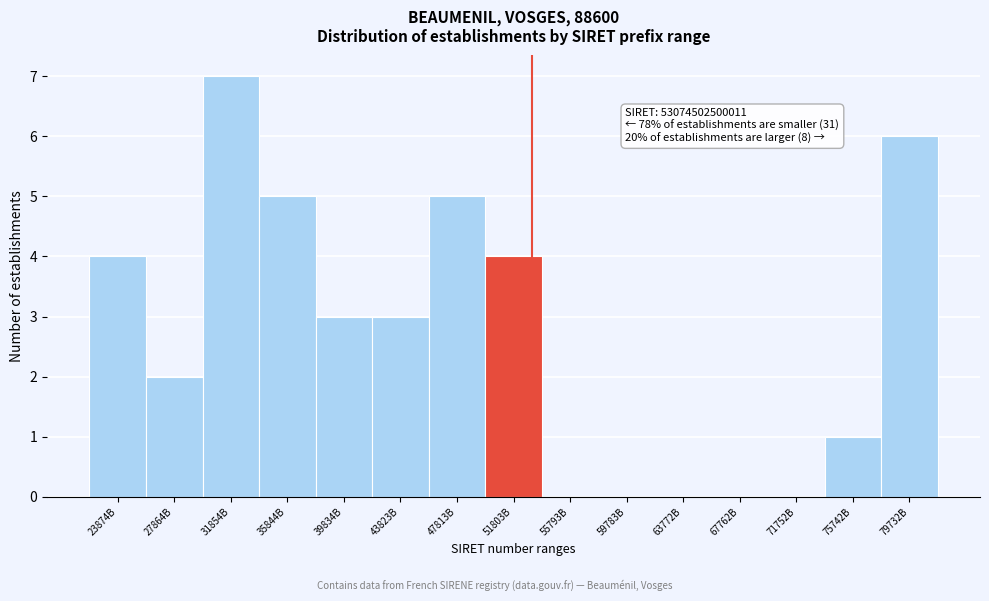

Reading left to right, transcribe all the data shown in this chart.

23874B=4	27864B=2	31854B=7	35844B=5	39834B=3	43823B=3	47813B=5	51803B=4	55793B=0	59783B=0	63772B=0	67762B=0	71752B=0	75742B=1	79732B=6